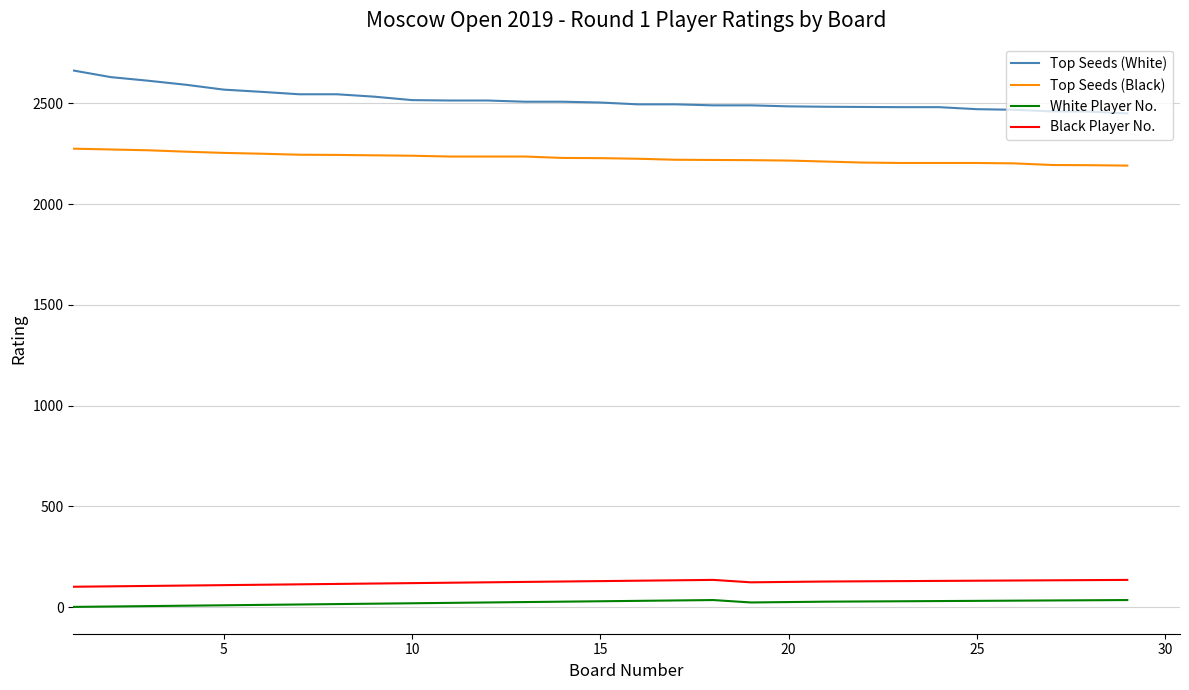

Does the chart have visible grid lines?

Yes